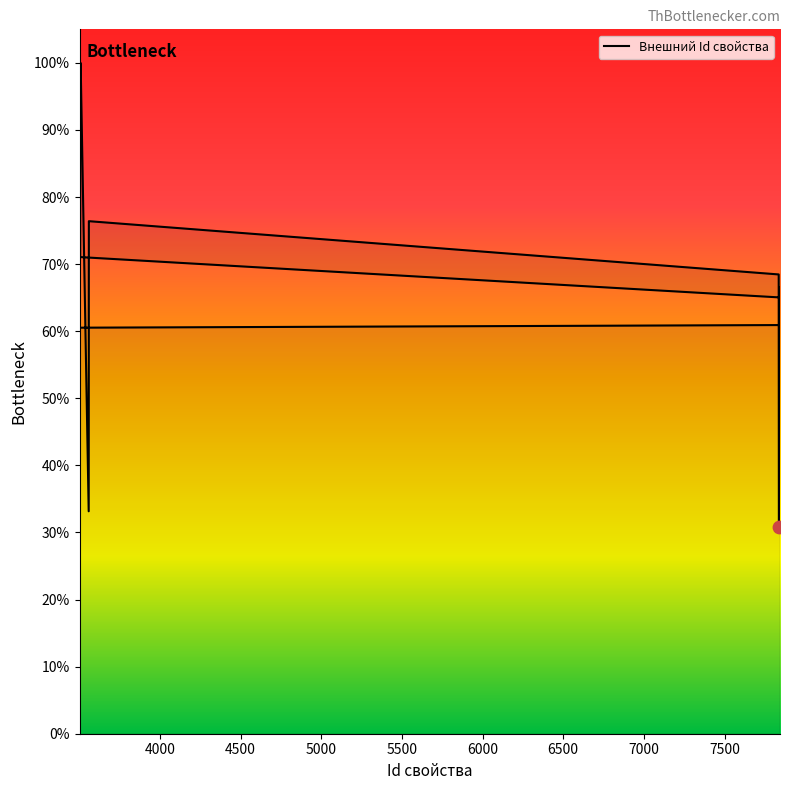

What is the change in value from 3509 to 7843?

-33.5